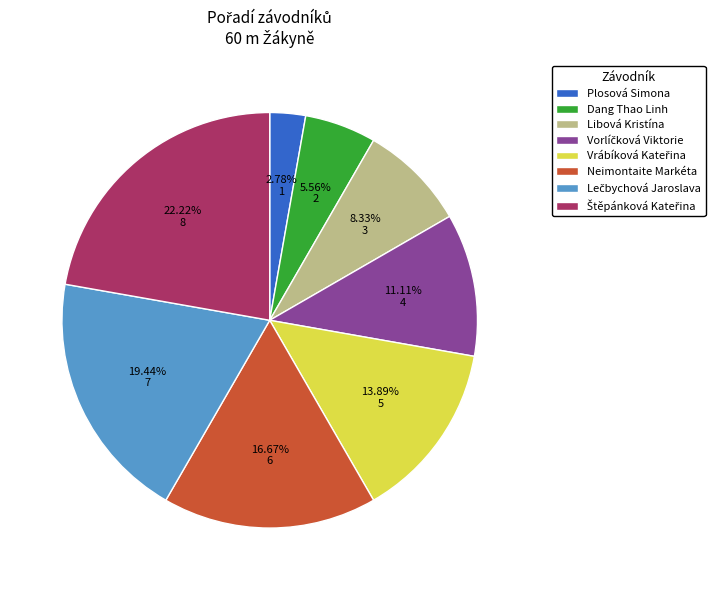

Which category has the smallest portion of the pie?

Plosová Simona